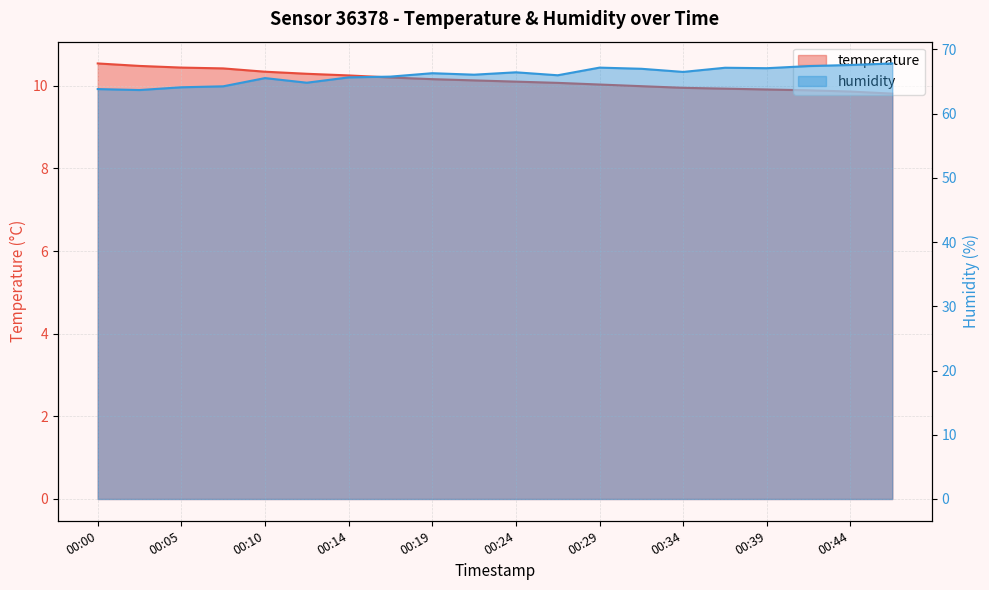

Which category has the highest value across all series?

00:46